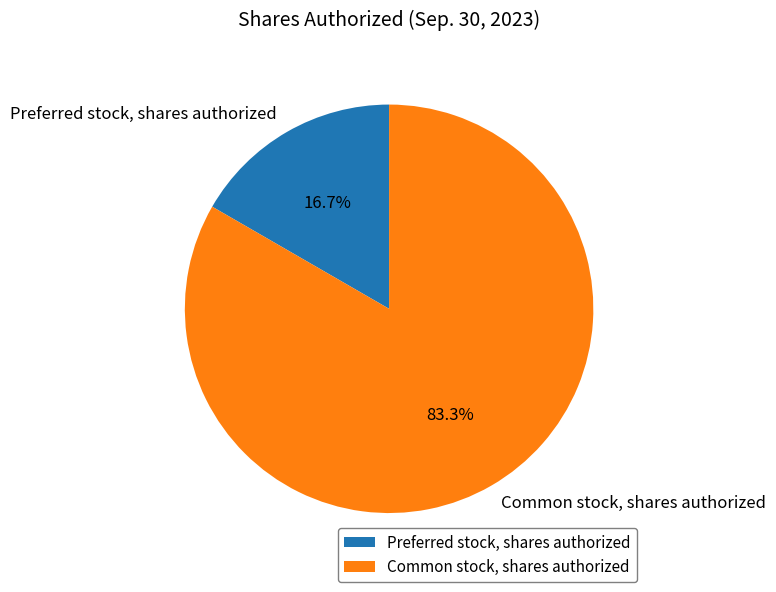

What portion of the pie excludes Preferred stock, shares authorized?

83.3%